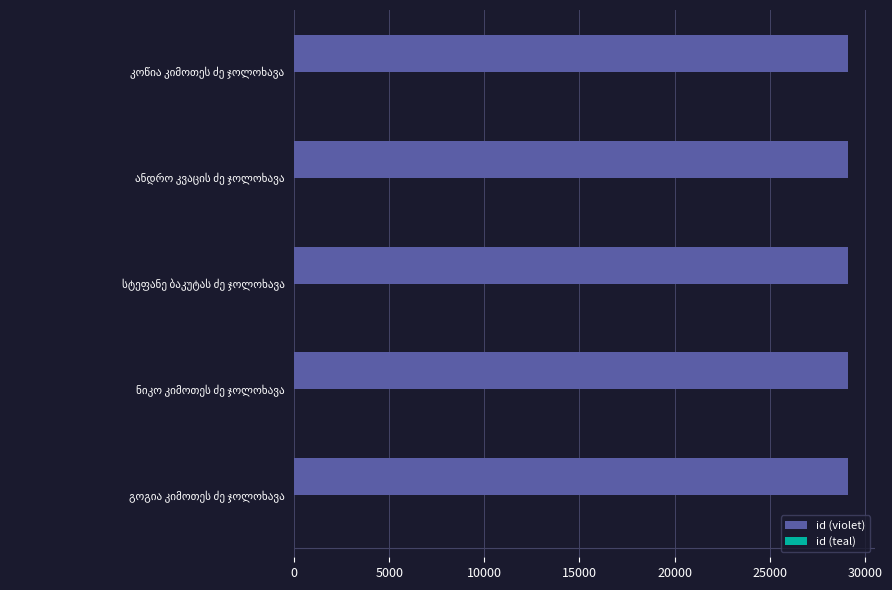

Which series has the largest total across all categories?

id (violet)